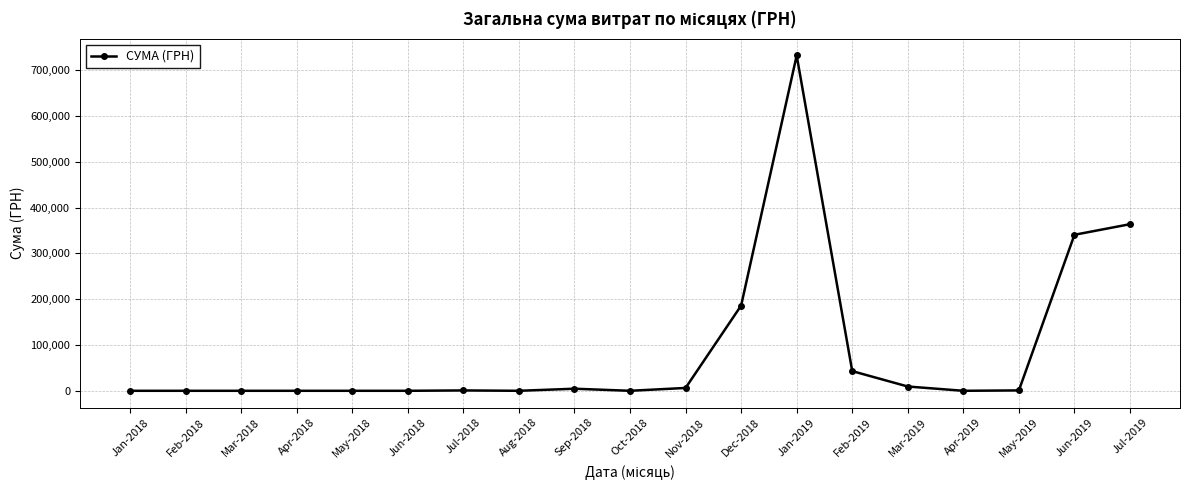

What is the label of the 17th point from the right?

Mar-2018